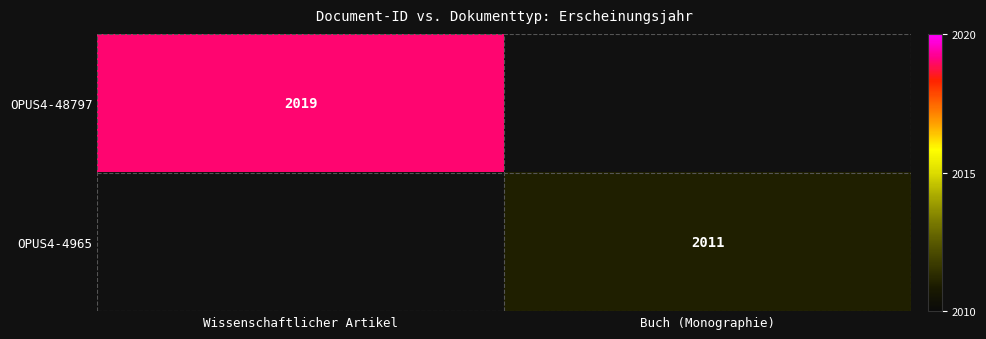

Is the value of OPUS4-48797 at Wissenschaftlicher Artikel greater than the value of OPUS4-4965 at Buch (Monographie)?

Yes